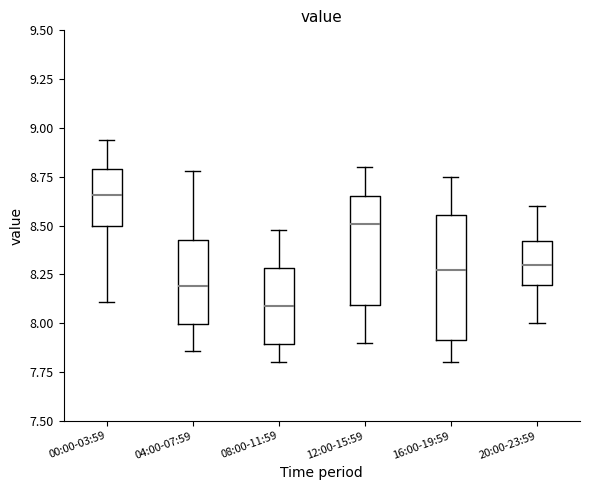

Comparing the boxes themselves (not the whiskers), which one is the tallest?

16:00-19:59